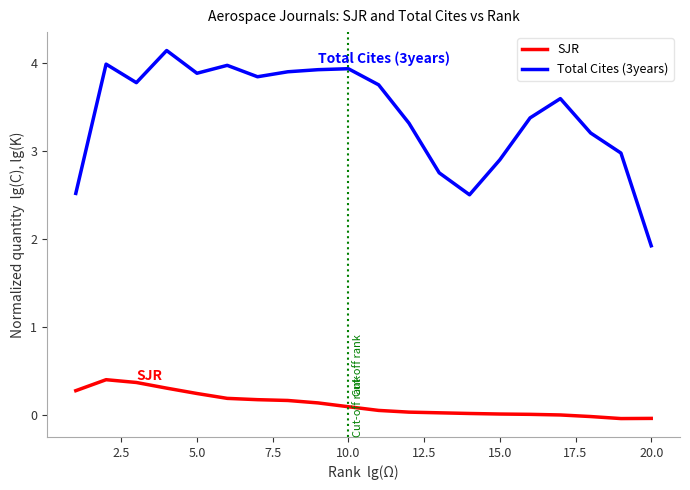

Which series has the widest spread of values?

Total Cites (3years)